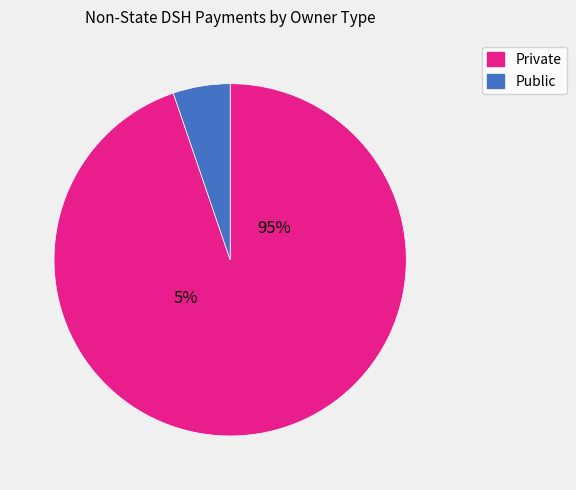

What is the largest slice in the pie chart?

Private